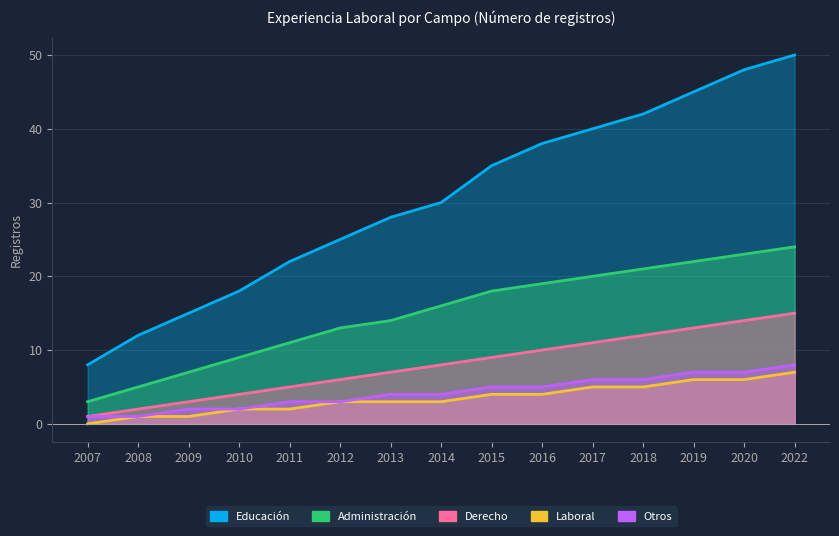

What is the spread (max minus min) of values at 2018?

37